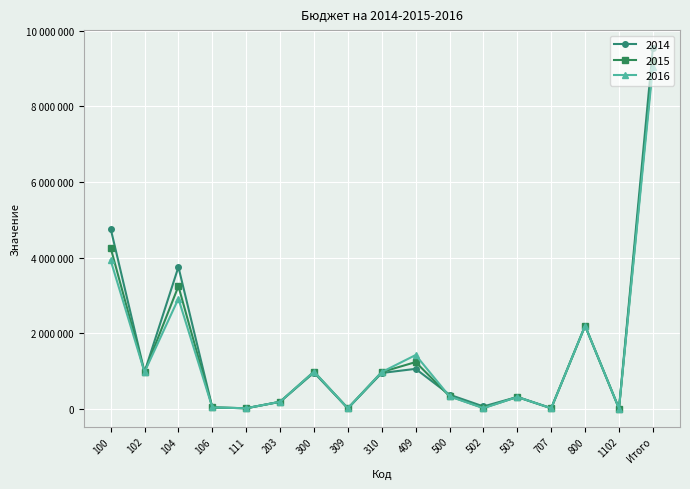

Between 409 and 309, which is larger?

409